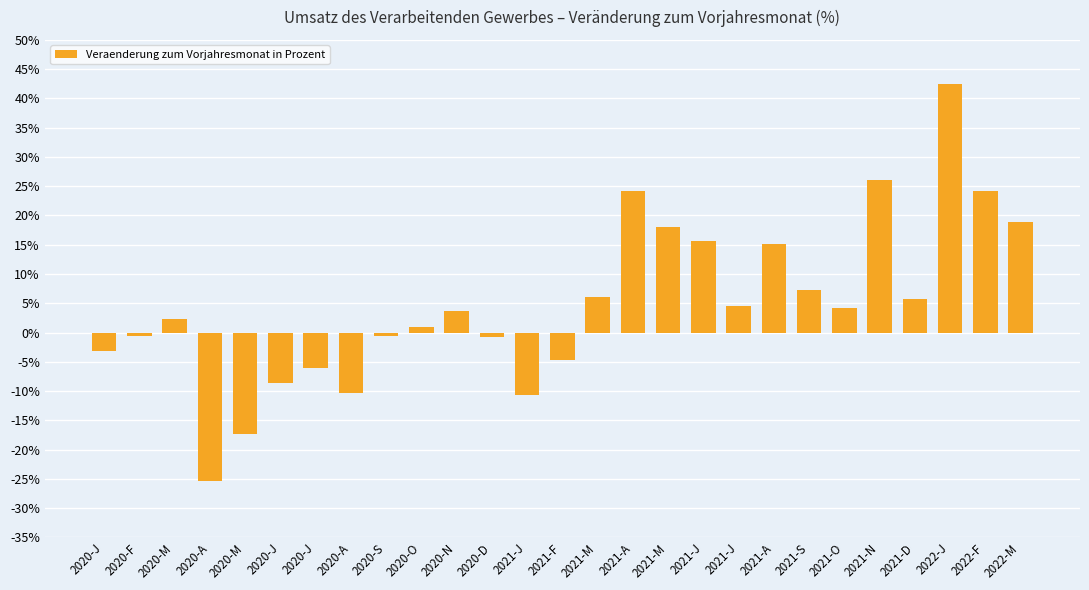

Reading left to right, extract all data points from this chart.

-3.1	-0.6	2.3	-25.3	-17.3	-8.6	-6.0	-10.4	-0.6	0.9	3.7	-0.7	-10.6	-4.7	6.1	24.1	18.0	15.7	4.6	15.2	7.3	4.2	26.0	5.8	42.4	24.1	18.9